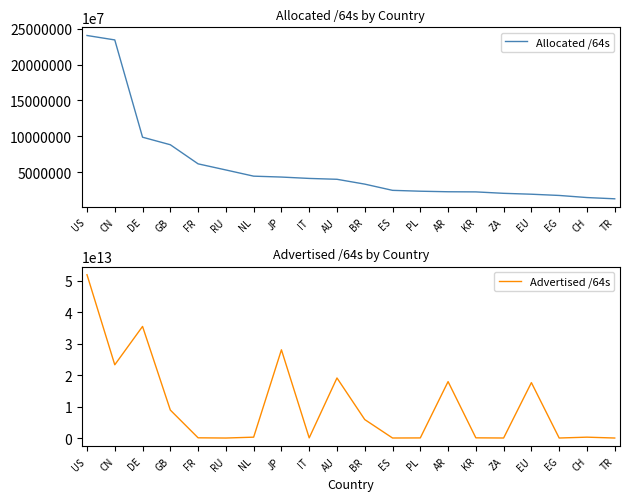

Between AR and KR, which is larger?

AR